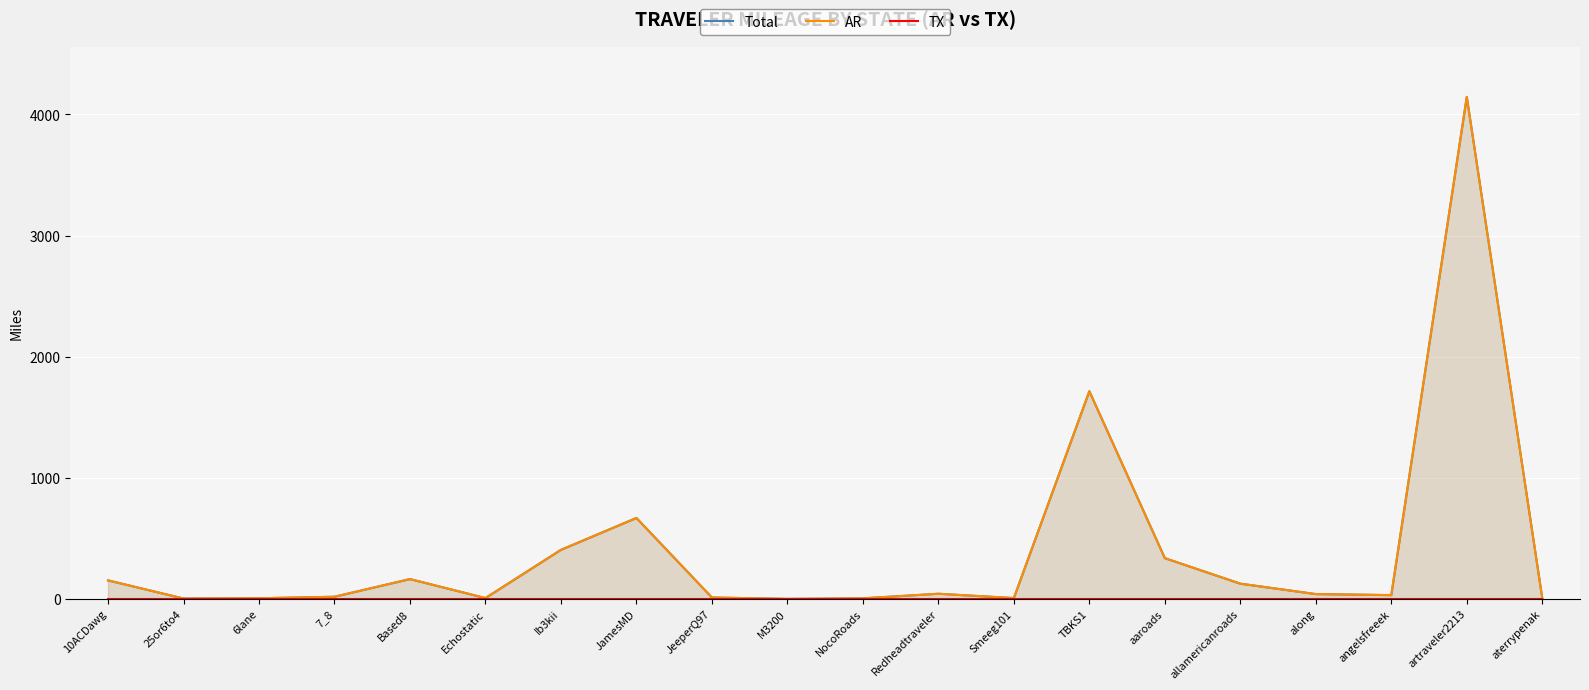

True or false: Total has more than 1 points higher than both neighbors.

True